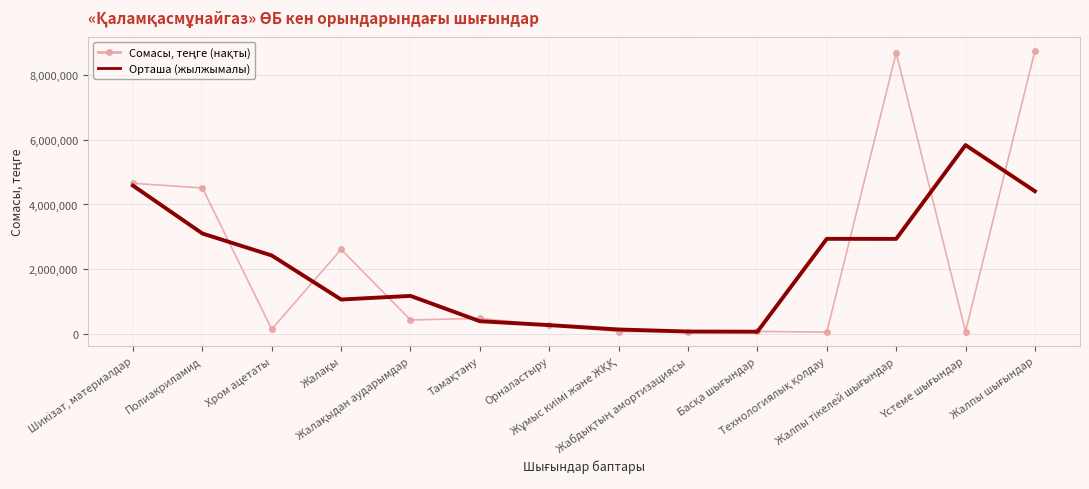

The value of Орташа (жылжымалы) at Полиакриламид is 3102996.0. True or false?

True